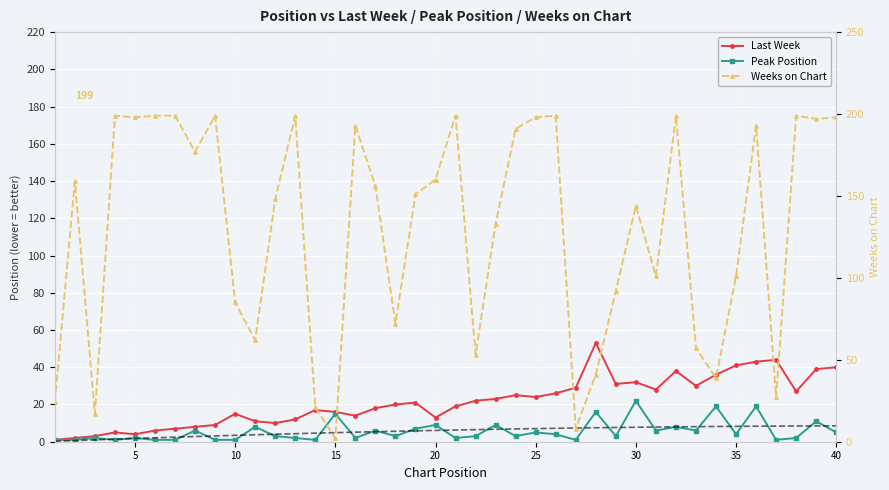

True or false: Peak Trend has more than 0 interior local peaks.

False